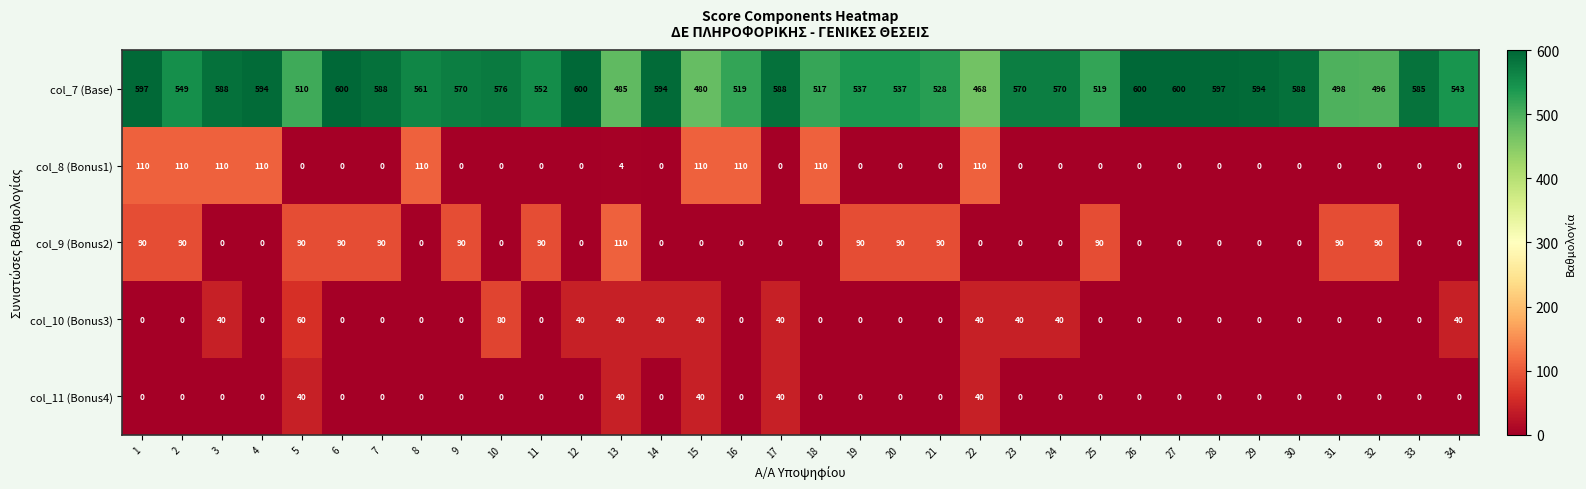

Which series changed the most between 16 and 22?

col_7 (Base)